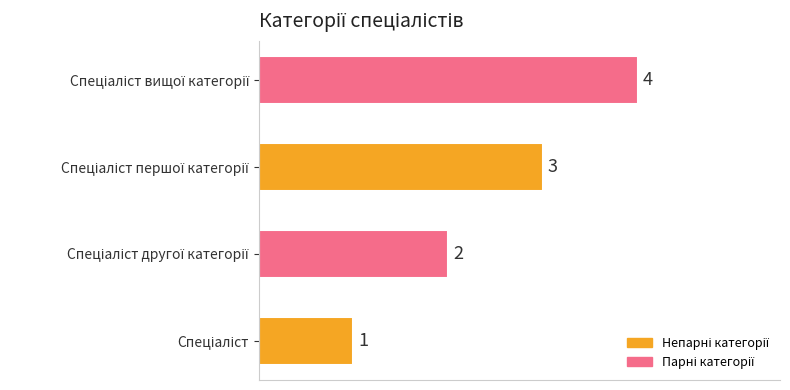

What is the sum of all values?

10